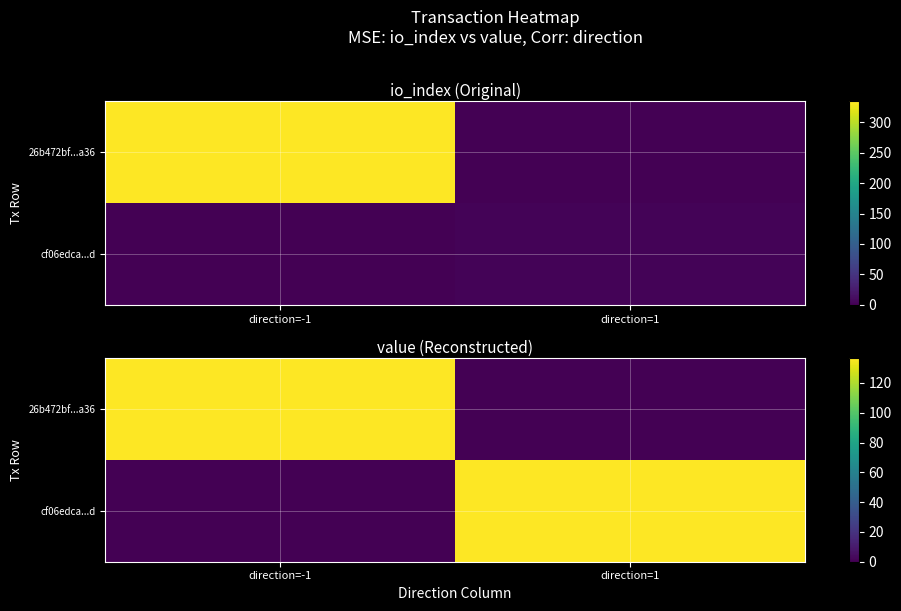

The 26b472bf...a36 series shows 136.7 at direction=-1. True or false?

True